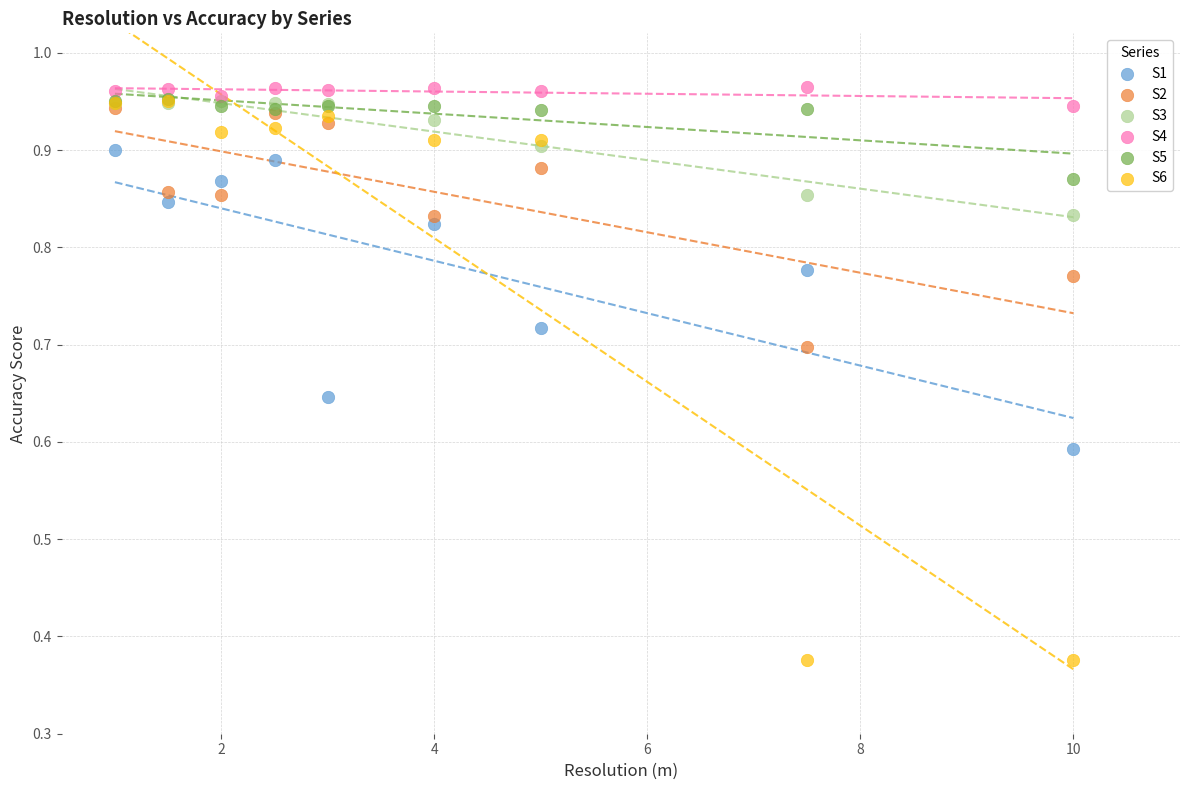

What are all the series names shown in the legend?

S1, S2, S3, S4, S5, S6